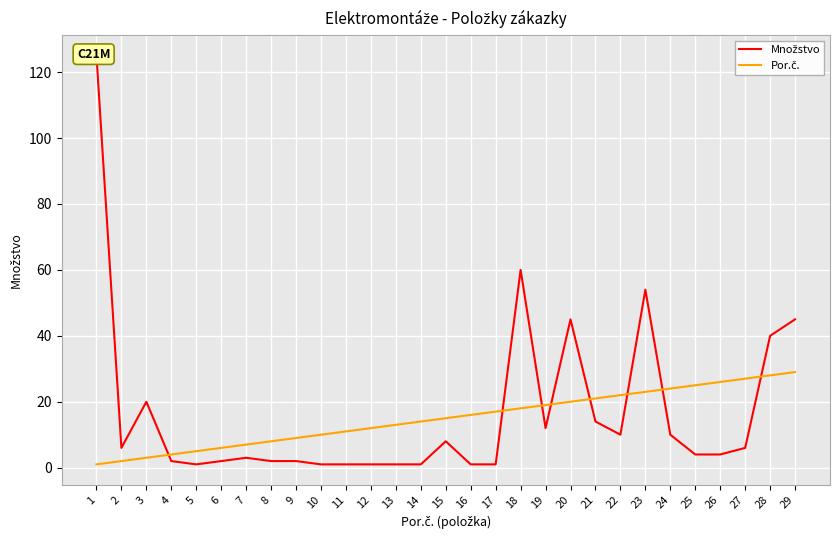

At how many categories does at least one series exceed 41?

5